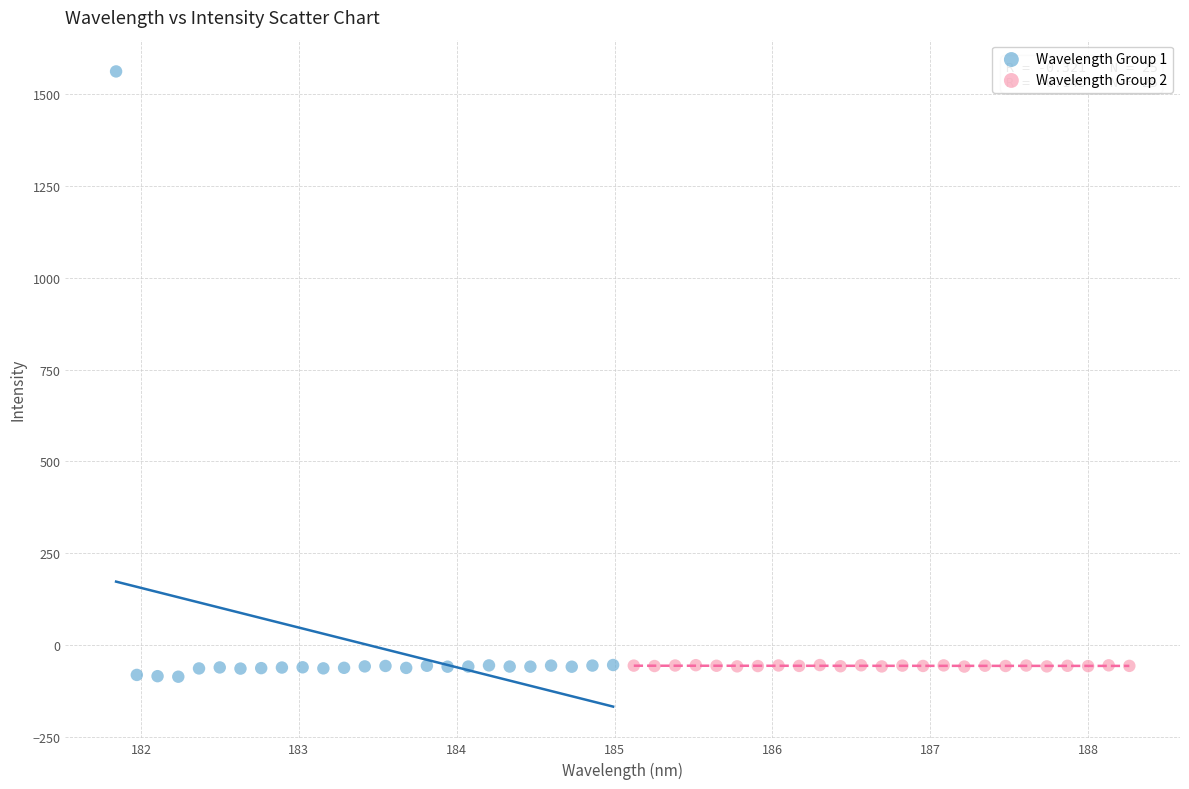

What are all the series names shown in the legend?

Wavelength Group 1, Wavelength Group 2